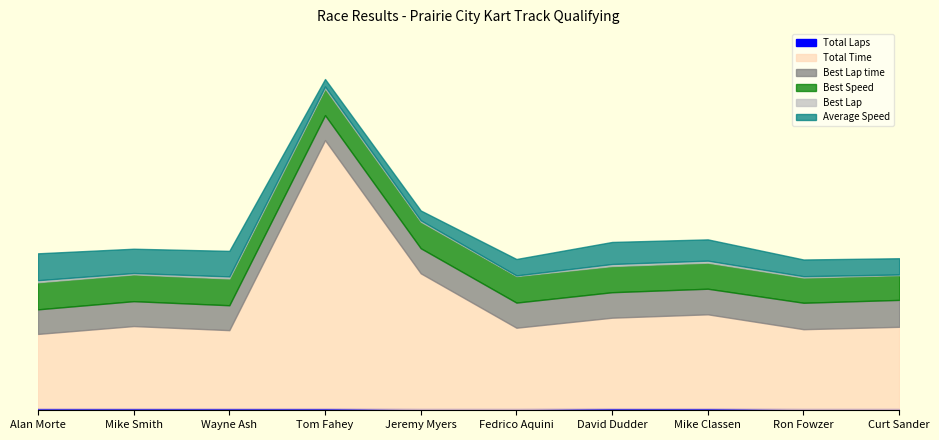

Does the chart display data point markers on the line(s)?

No